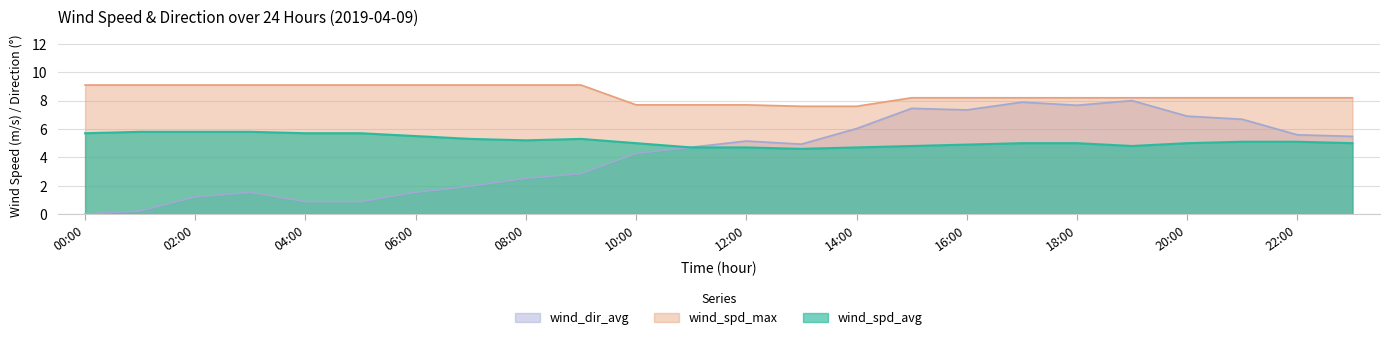

What value does the wind_dir_avg series have at 14:00?

6.0